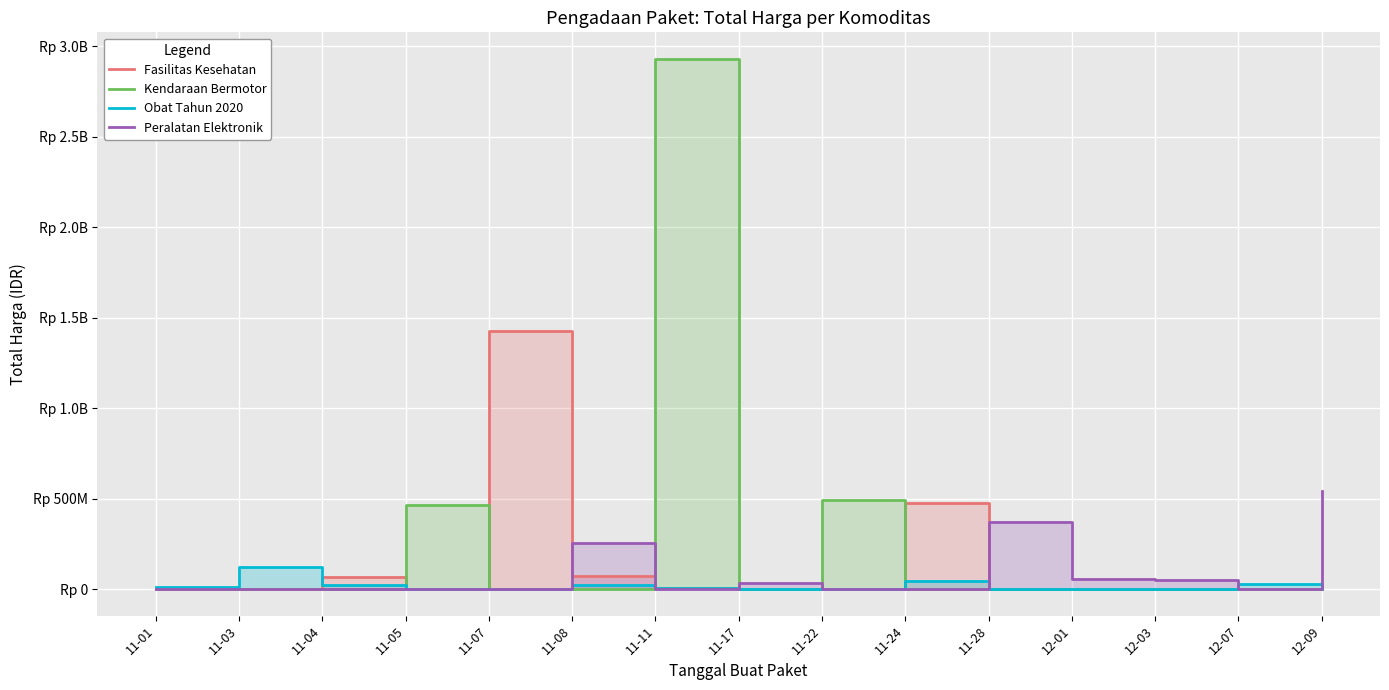

What is the difference between the Obat Tahun 2020 values at 11-17 and 11-08?

24693960